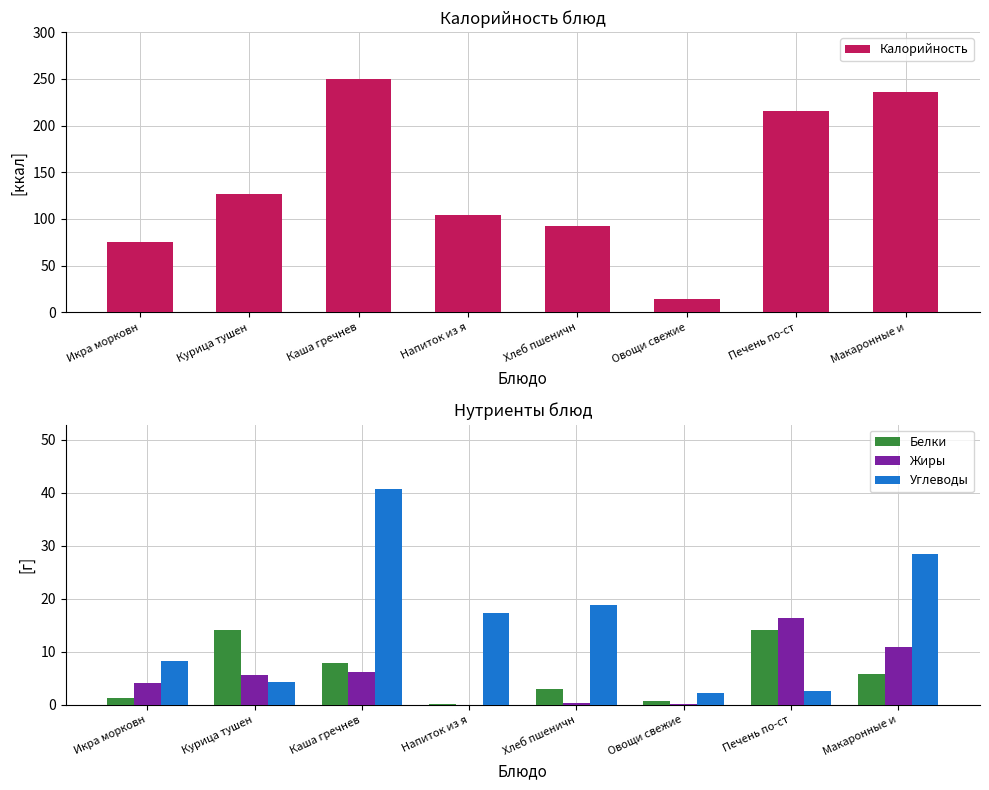

Which category has the lowest value in the Жиры series?

Напиток из я